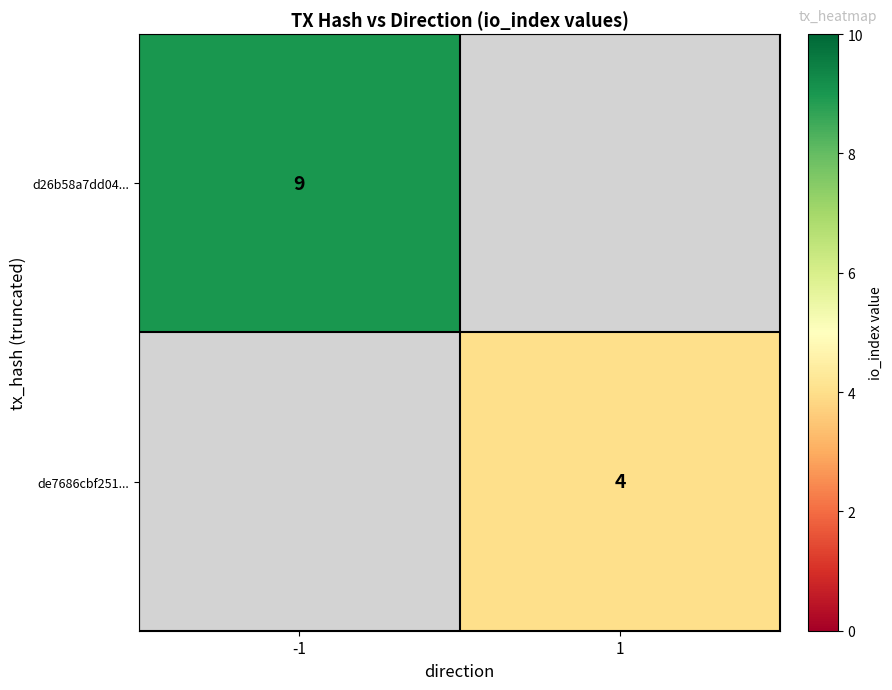

The de7686cbf251... series shows 7 at 1. True or false?

False